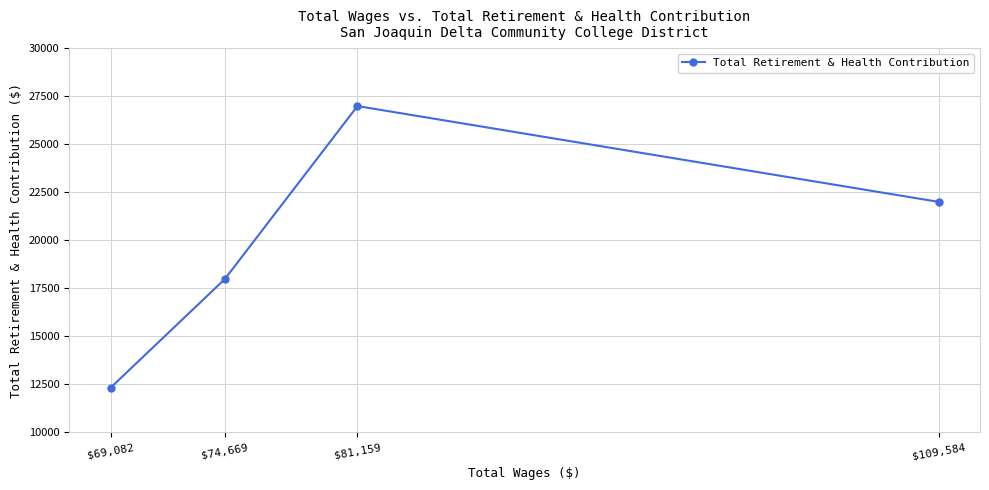

What is the label of the 4th point from the right?

$69,082